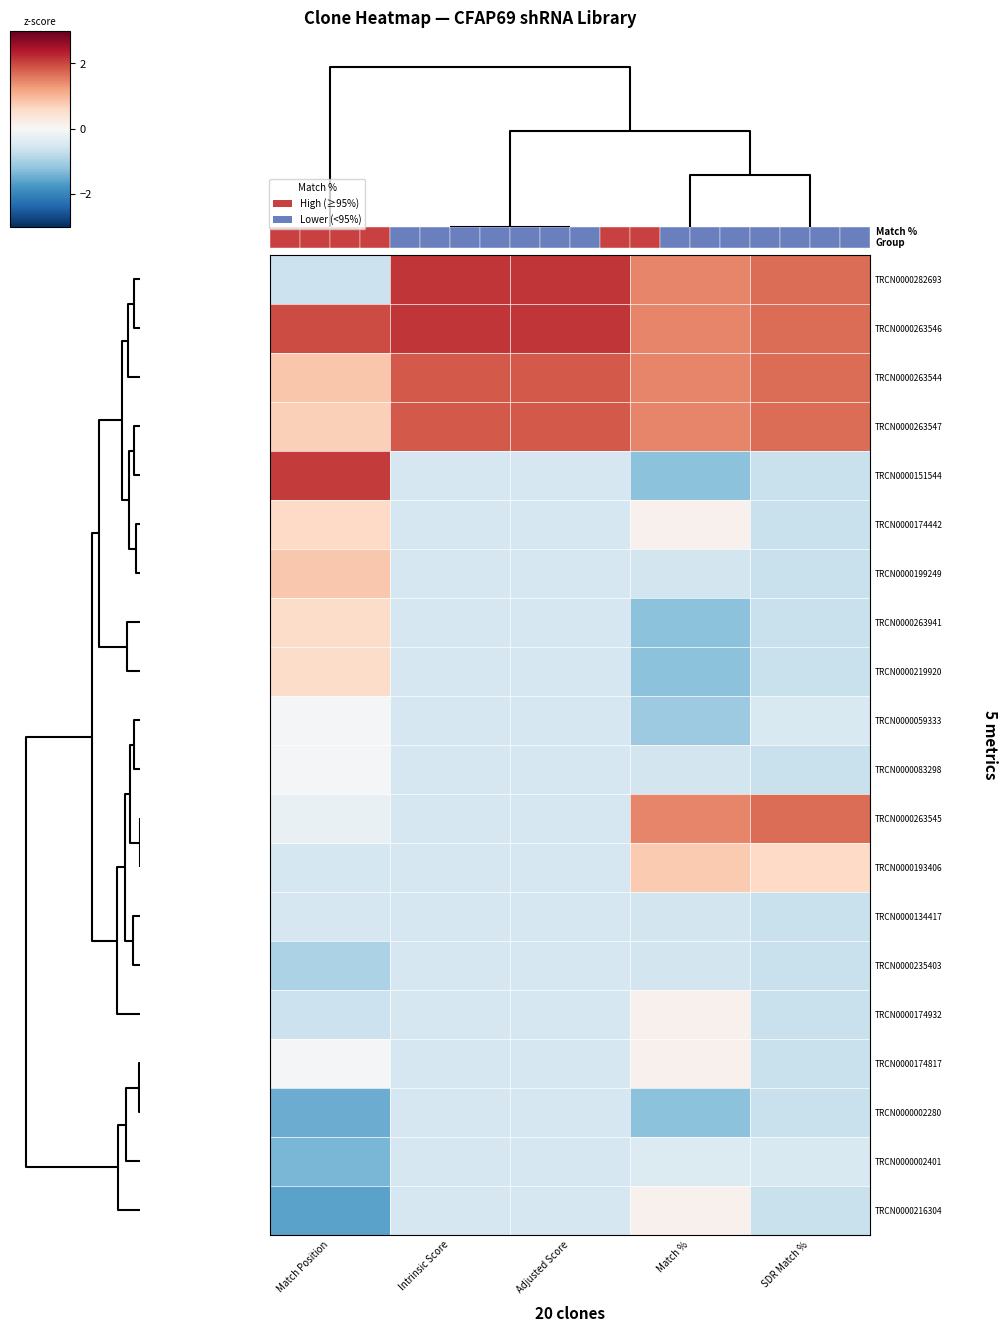

Is it true that TRCN0000134417 equals -0.1 at Adjusted Score?

False